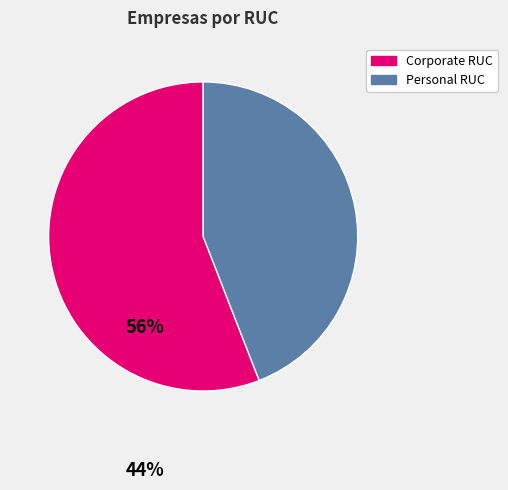

Does any single category account for the majority?

Yes